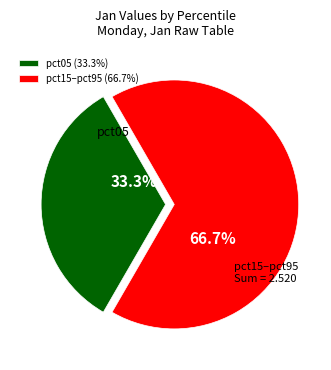

Between pct15–pct95 and pct05, which is larger?

pct15–pct95